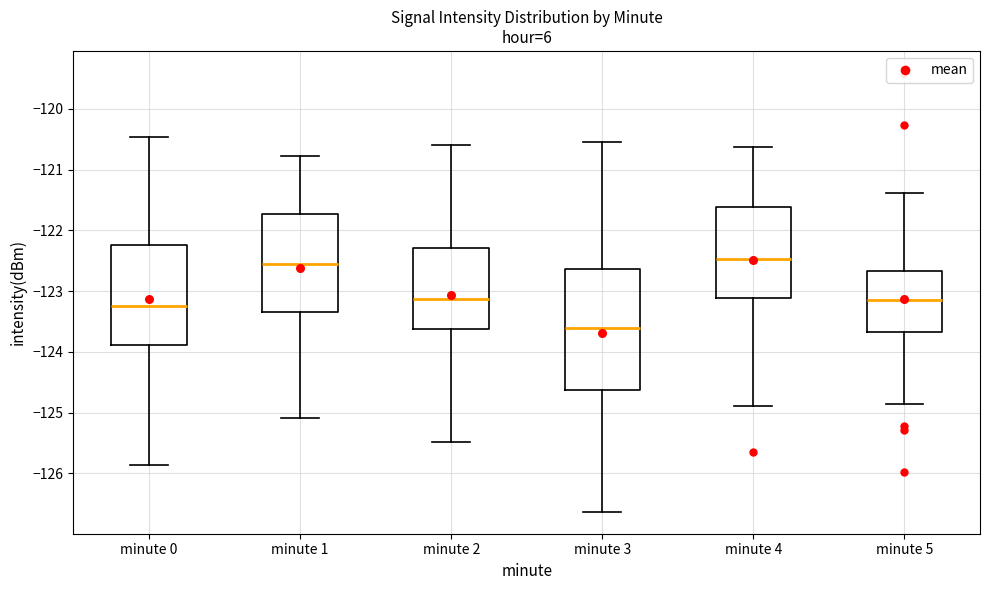

Where is the upper edge of the box for minute 3 on the y-axis? The values are not printed on the chart, so give them approximately, as read against the axis.

-122.6